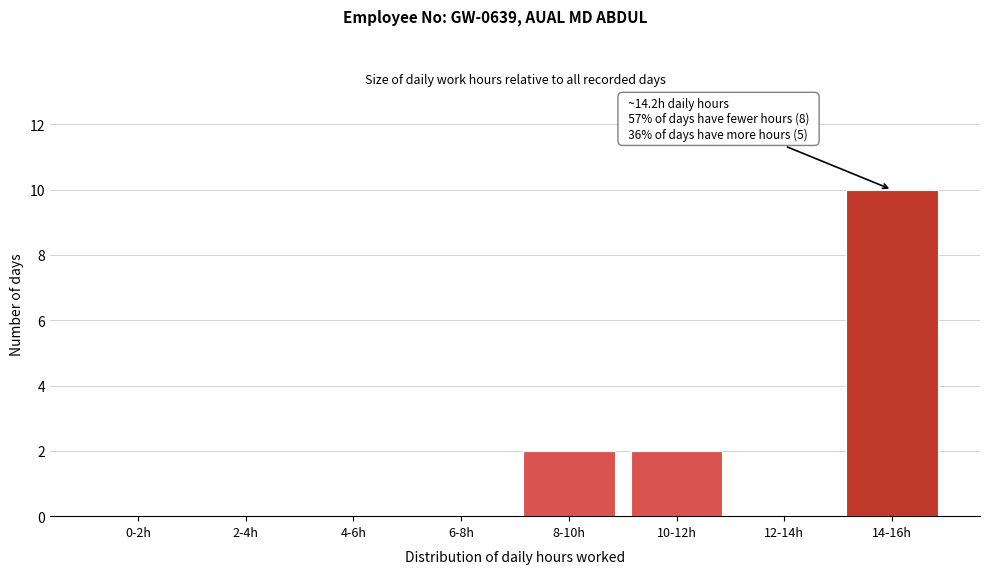

Reading left to right, what are all the values shown in this chart?

0-2h=0	2-4h=0	4-6h=0	6-8h=0	8-10h=2	10-12h=2	12-14h=0	14-16h=10